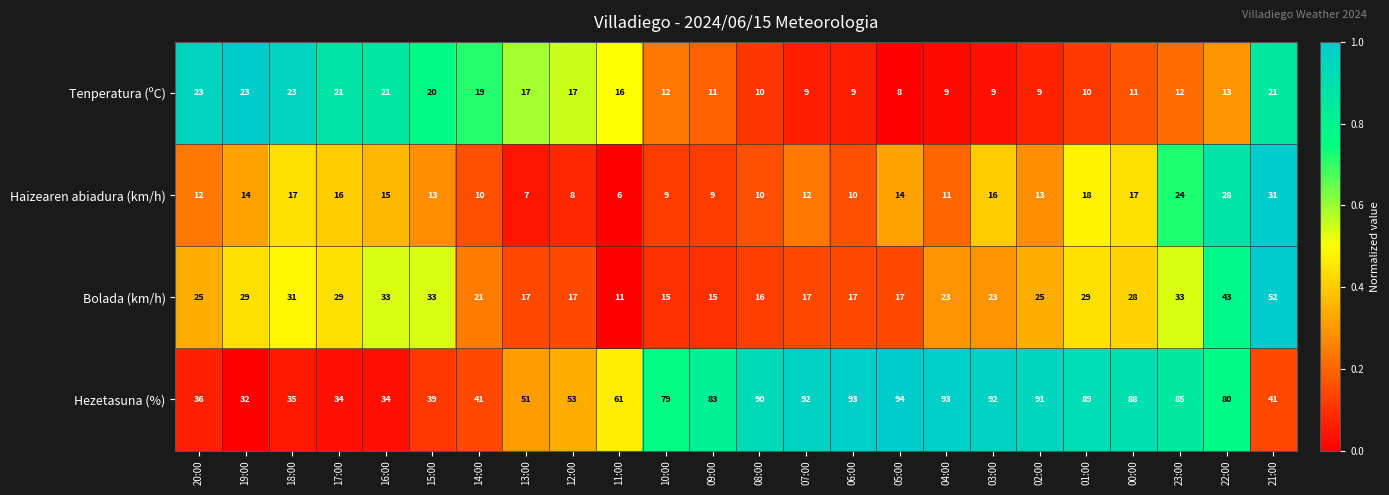

What is the average value of the Bolada (km/h) series?

25